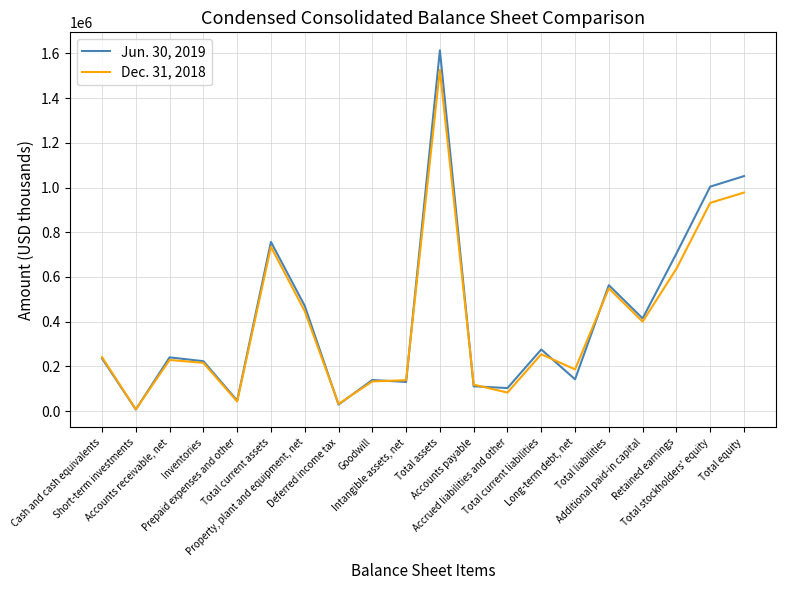

List the series in order of their overall mean, highest first.

Jun. 30, 2019, Dec. 31, 2018